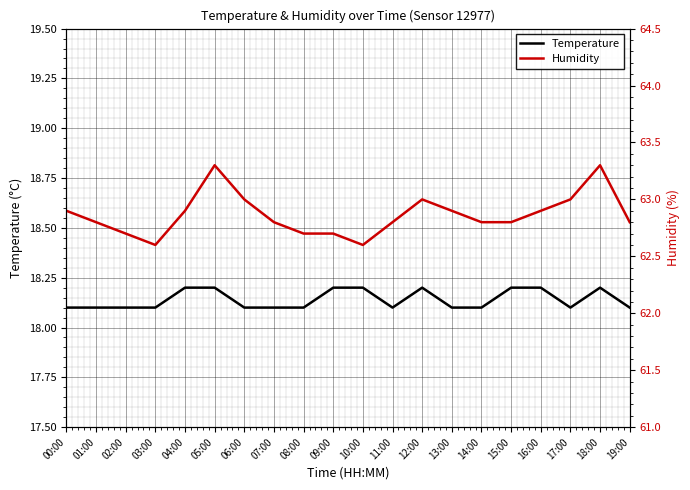

Reading left to right, transcribe all the data shown in this chart.

Temperature: 00:00=18.1	01:00=18.1	02:00=18.1	03:00=18.1	04:00=18.2	05:00=18.2	06:00=18.1	07:00=18.1	08:00=18.1	09:00=18.2	10:00=18.2	11:00=18.1	12:00=18.2	13:00=18.1	14:00=18.1	15:00=18.2	16:00=18.2	17:00=18.1	18:00=18.2	19:00=18.1
Humidity: 00:00=62.9	01:00=62.8	02:00=62.7	03:00=62.6	04:00=62.9	05:00=63.3	06:00=63.0	07:00=62.8	08:00=62.7	09:00=62.7	10:00=62.6	11:00=62.8	12:00=63.0	13:00=62.9	14:00=62.8	15:00=62.8	16:00=62.9	17:00=63.0	18:00=63.3	19:00=62.8